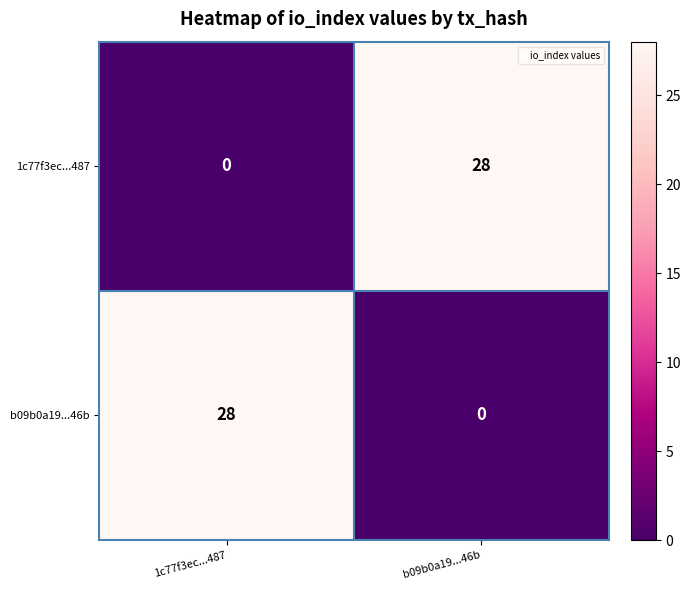

The value of b09b0a19...46b at 1c77f3ec...487 is 39. True or false?

False